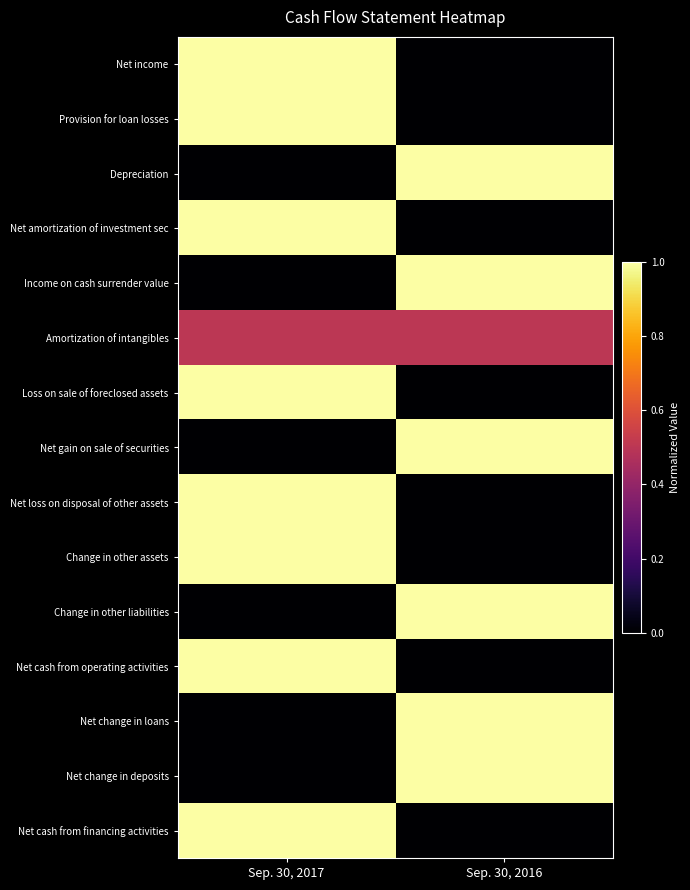

At which category is the sum across all series the highest?

Sep. 30, 2017